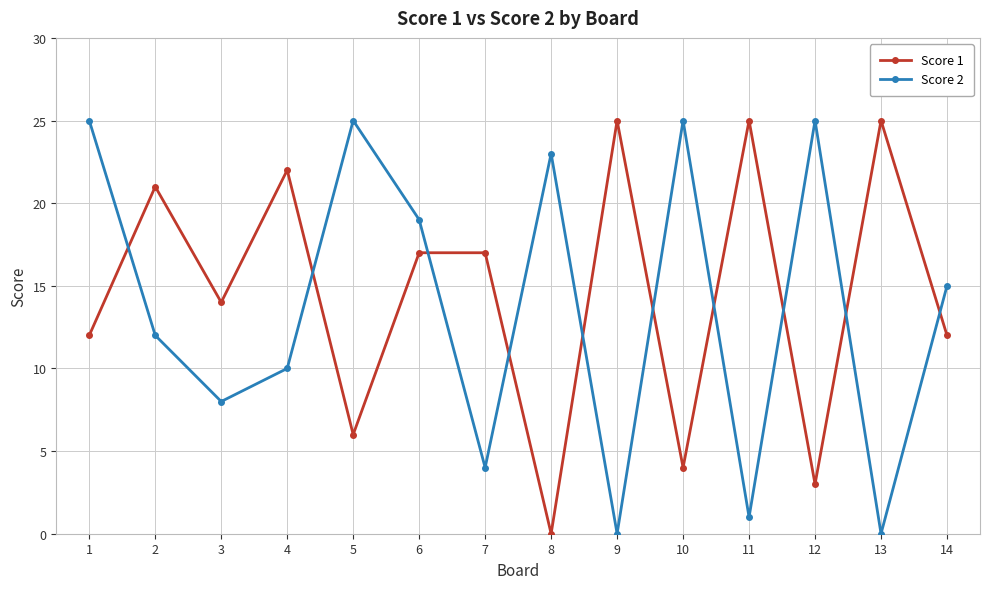

What is the value of the Score 2 point at the 5th from the left?

25